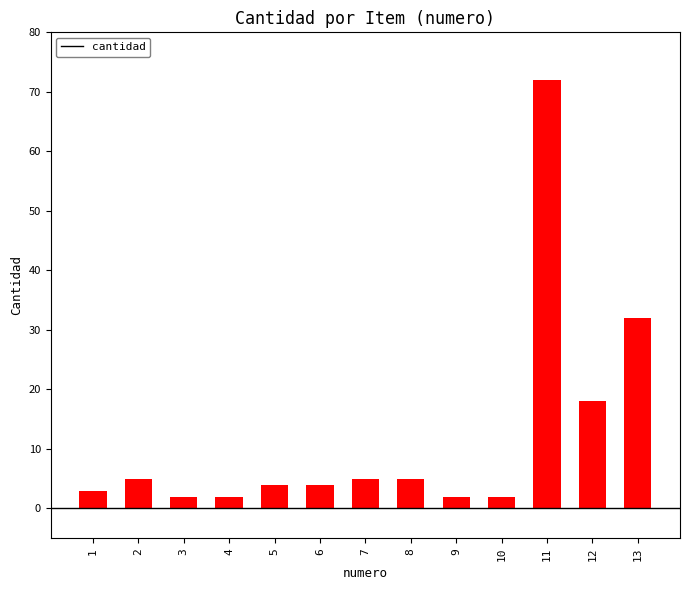

What is the greatest value displayed?

72